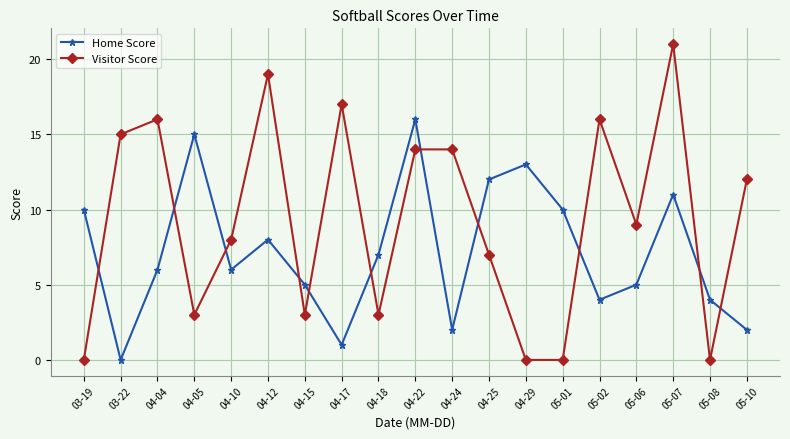

Reading right to left, extract all data points from this chart.

Home Score: 05-10=2	05-08=4	05-07=11	05-06=5	05-02=4	05-01=10	04-29=13	04-25=12	04-24=2	04-22=16	04-18=7	04-17=1	04-15=5	04-12=8	04-10=6	04-05=15	04-04=6	03-22=0	03-19=10
Visitor Score: 05-10=12	05-08=0	05-07=21	05-06=9	05-02=16	05-01=0	04-29=0	04-25=7	04-24=14	04-22=14	04-18=3	04-17=17	04-15=3	04-12=19	04-10=8	04-05=3	04-04=16	03-22=15	03-19=0